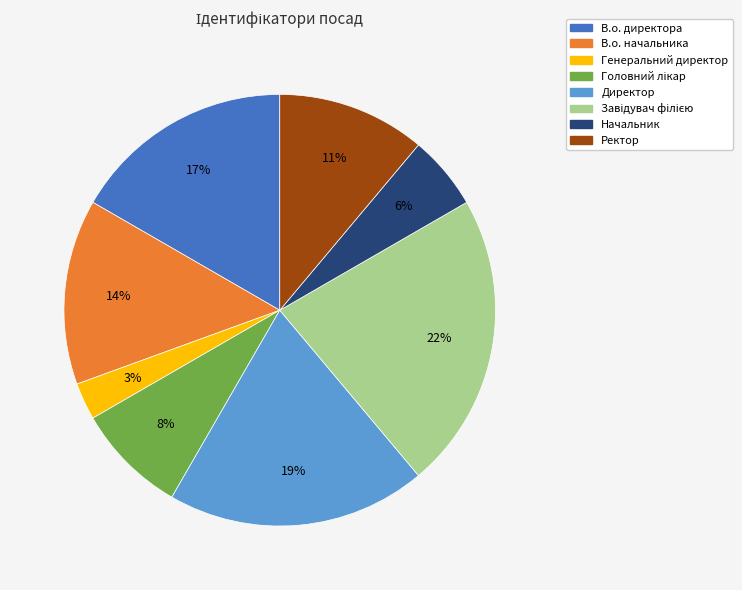

Does В.о. начальника account for over 50% of the chart?

No